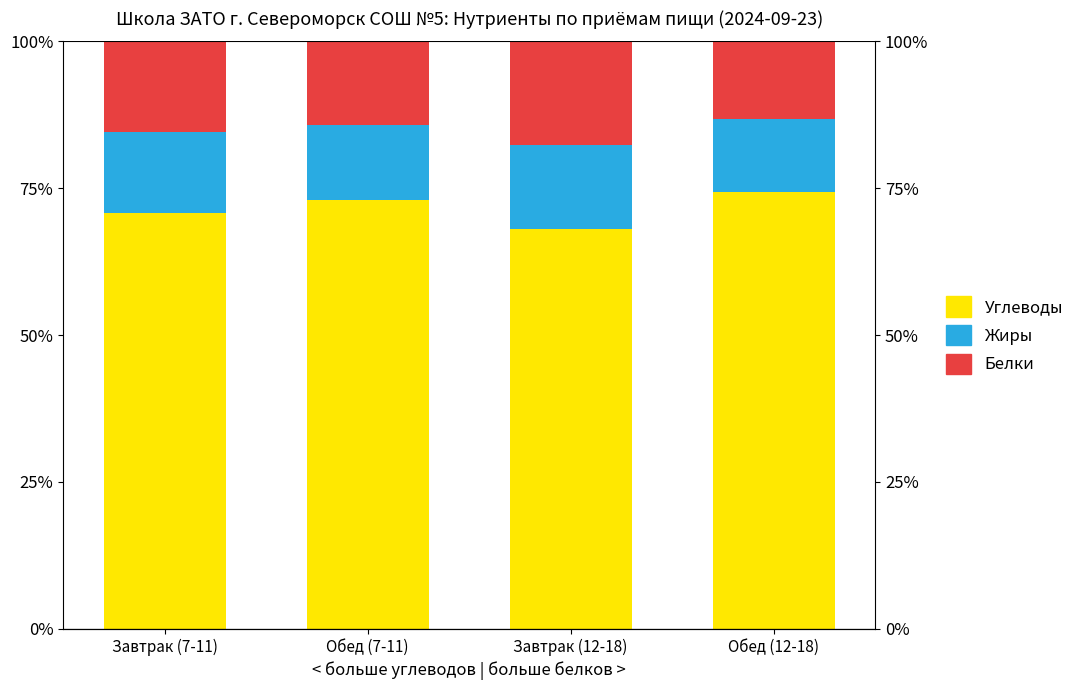

Is the value of Жиры at Завтрак (12-18) greater than the value of Белки at Завтрак (7-11)?

No